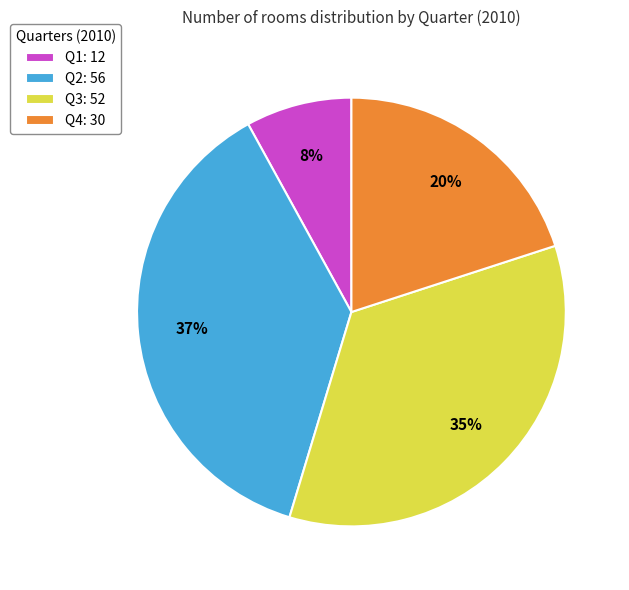

To the nearest percent, what is the difference between the Q4 and Q2 slice percentages?

17%